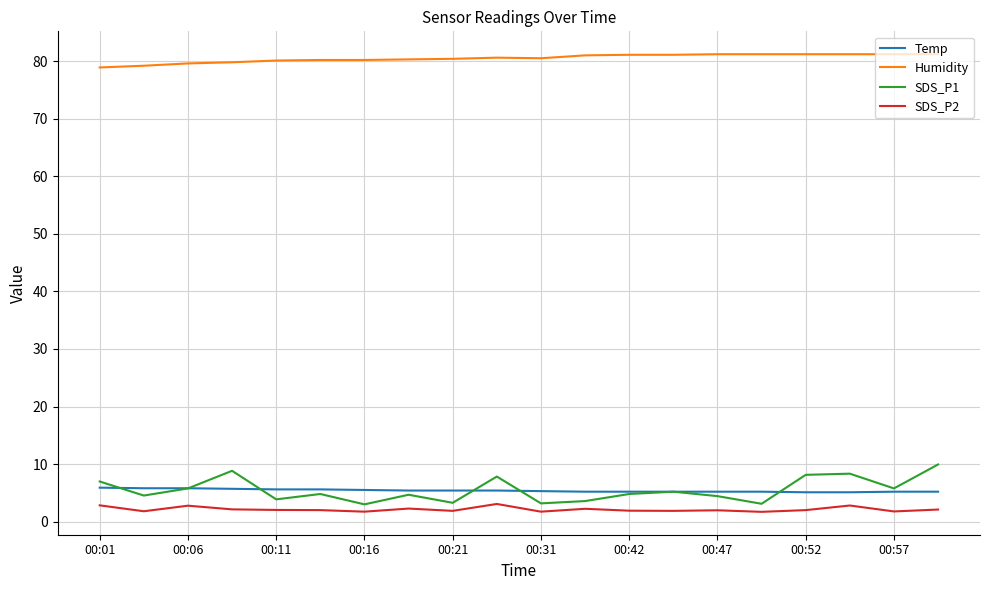

True or false: SDS_P1 and SDS_P2 intersect in this chart.

False